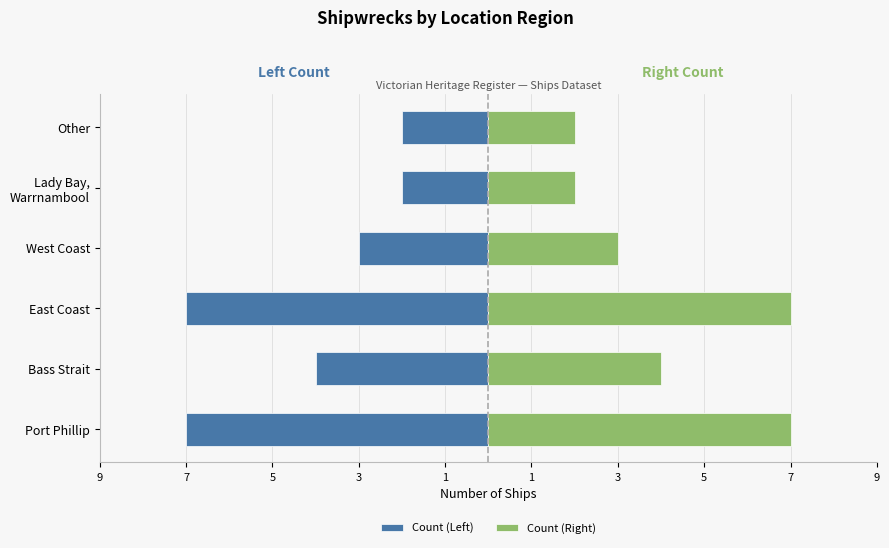

Which series has the largest total across all categories?

Count (Right)